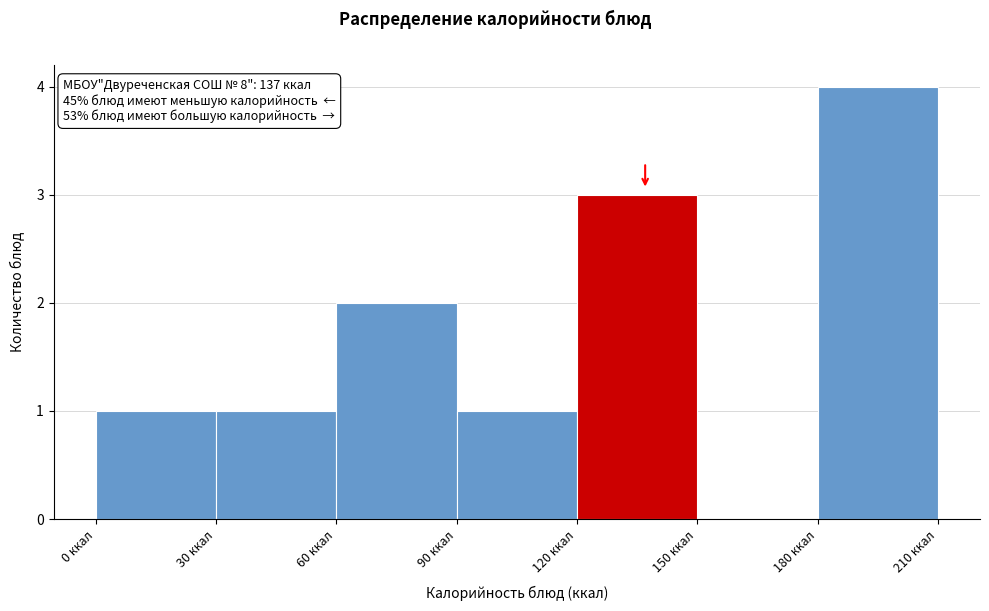

How tall is the bar that spans 0 to 30 on the x-axis? The values are not printed on the chart, so give them approximately, as read against the axis.

1